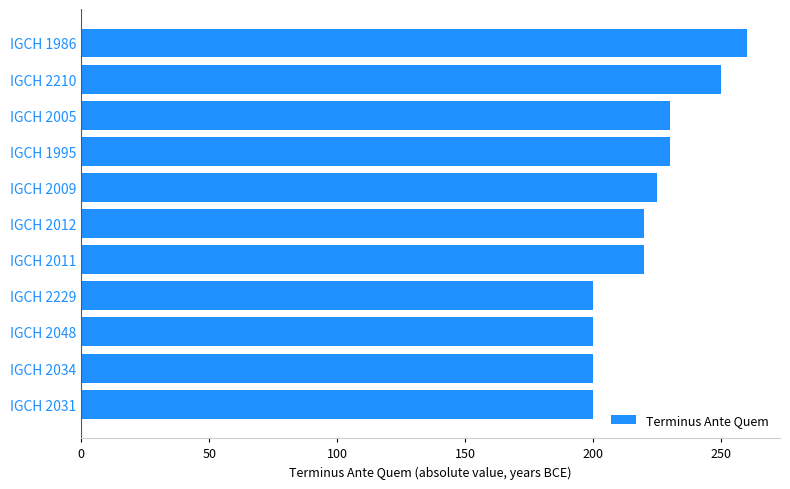

What is the smallest value displayed?

200